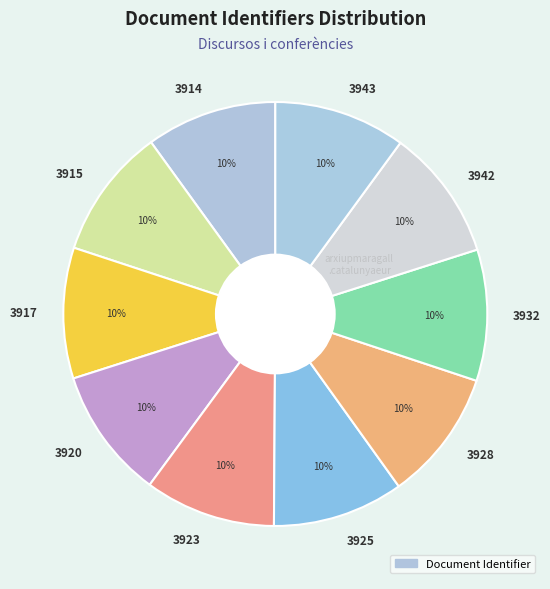

What percentage is the 3917 slice, to the nearest percent?

10%